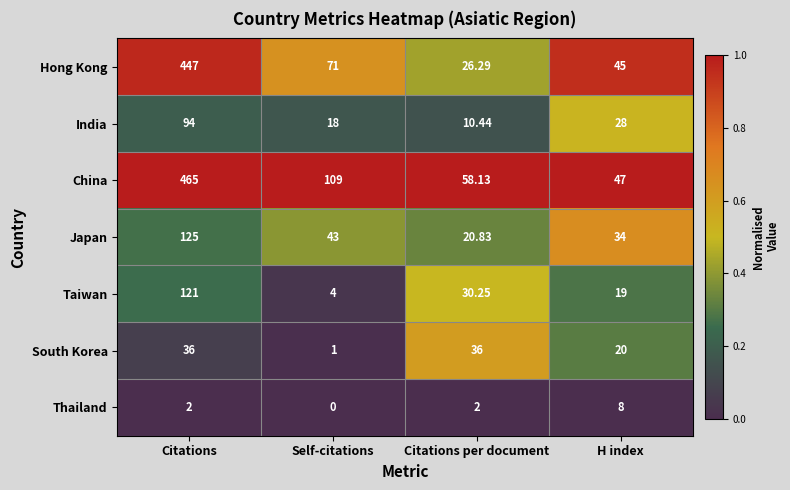

Which series has the widest spread of values?

Hong Kong